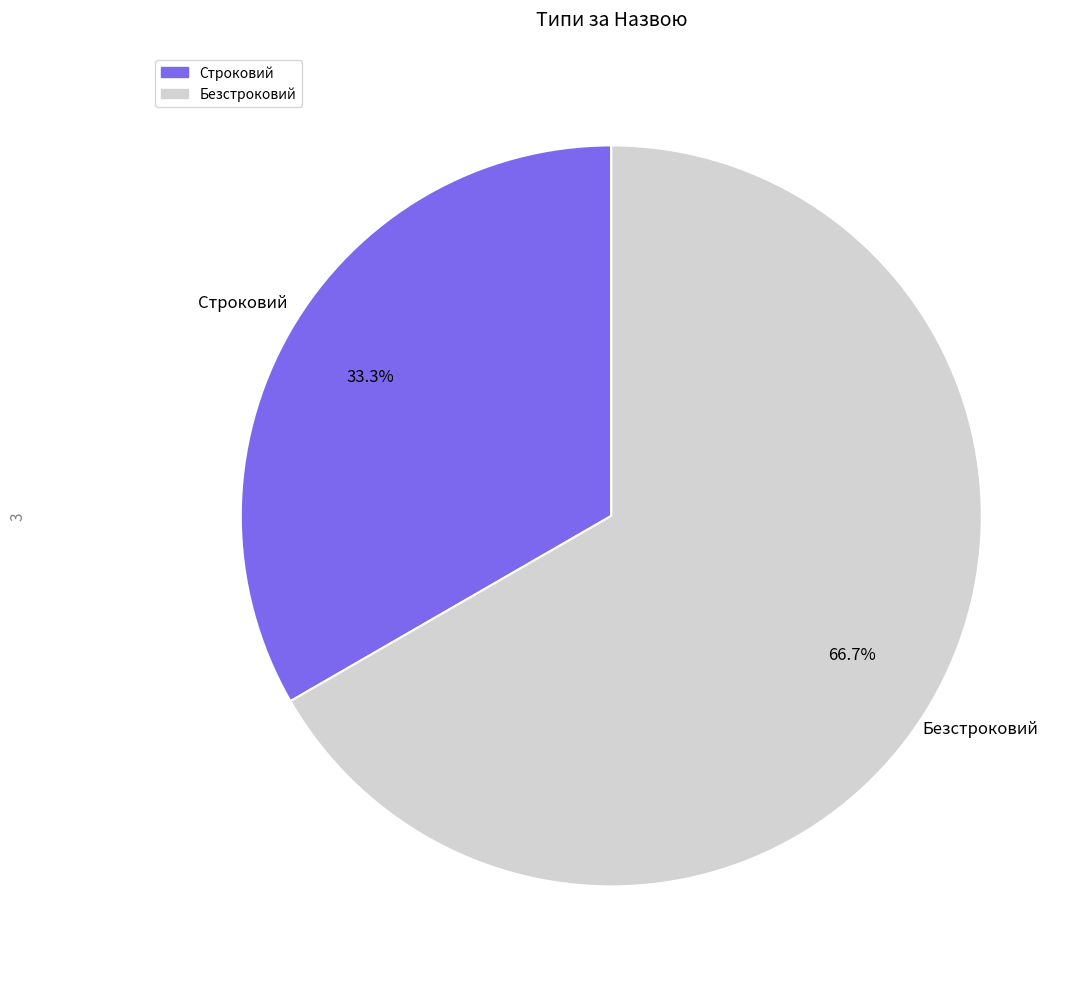

Count the number of slices in the pie.

2